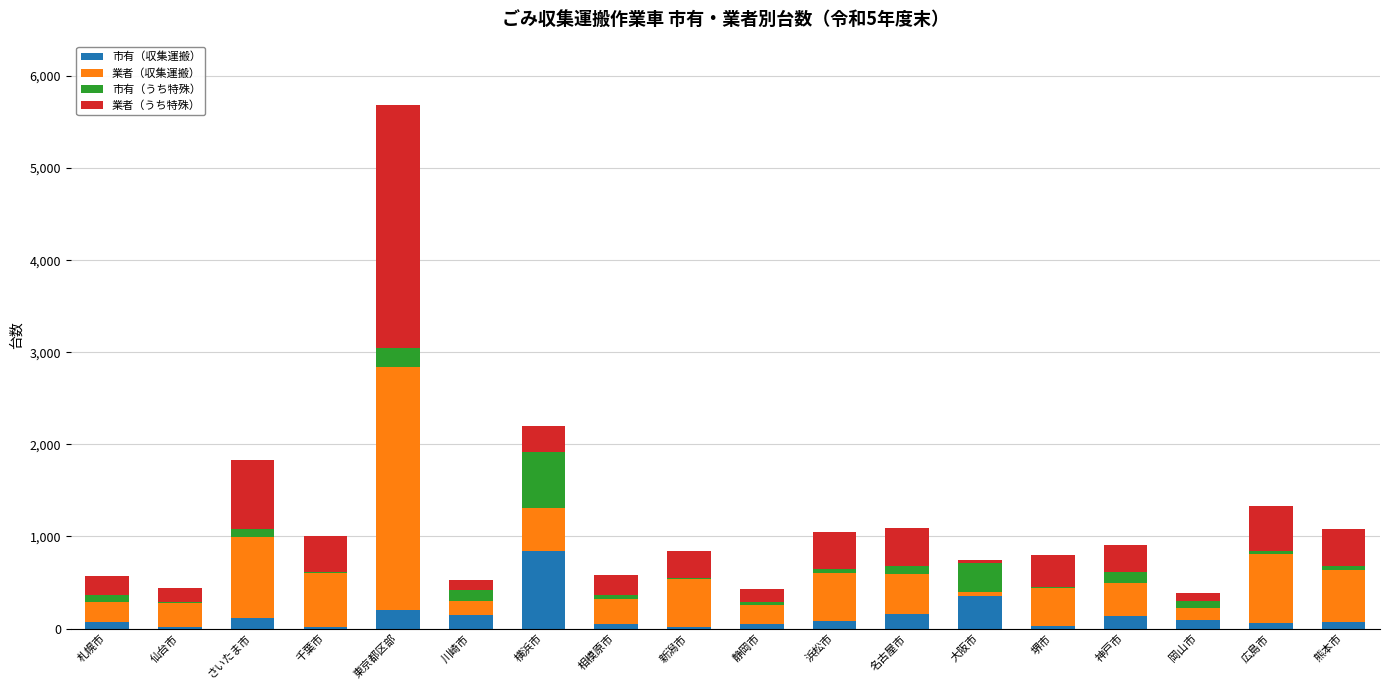

True or false: 市有（収集運搬） has a value of 161 at 名古屋市.

True